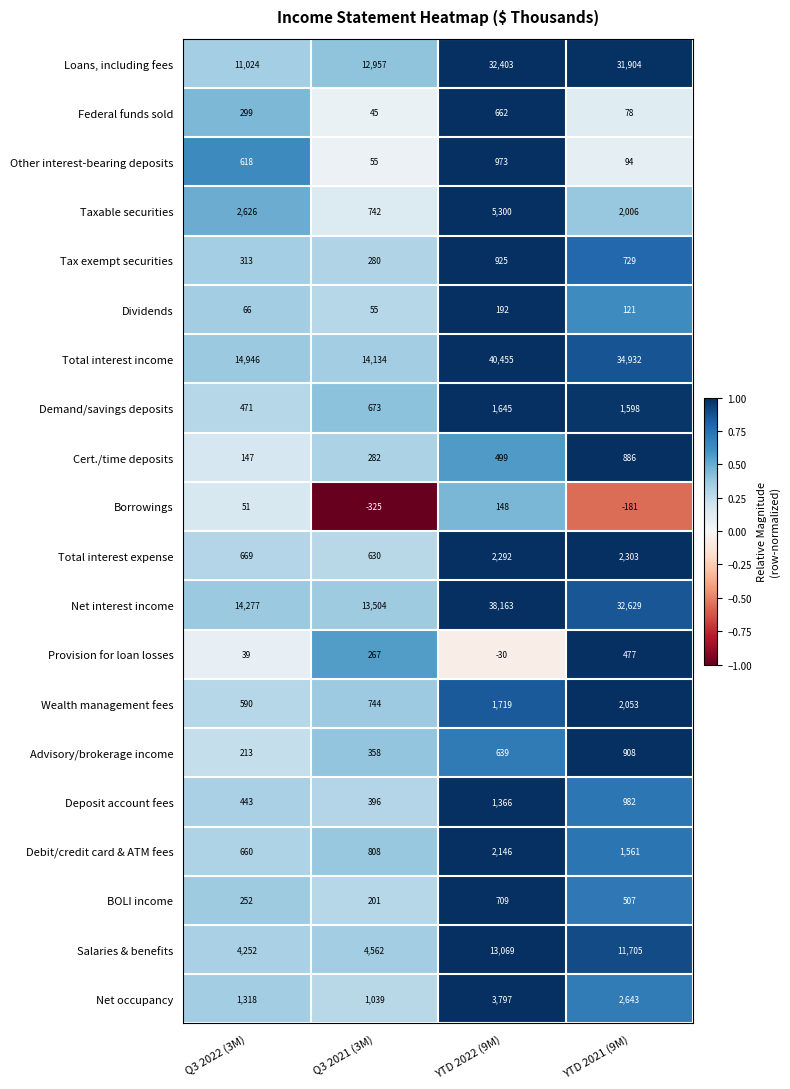

Which series has the widest spread of values?

Total interest income